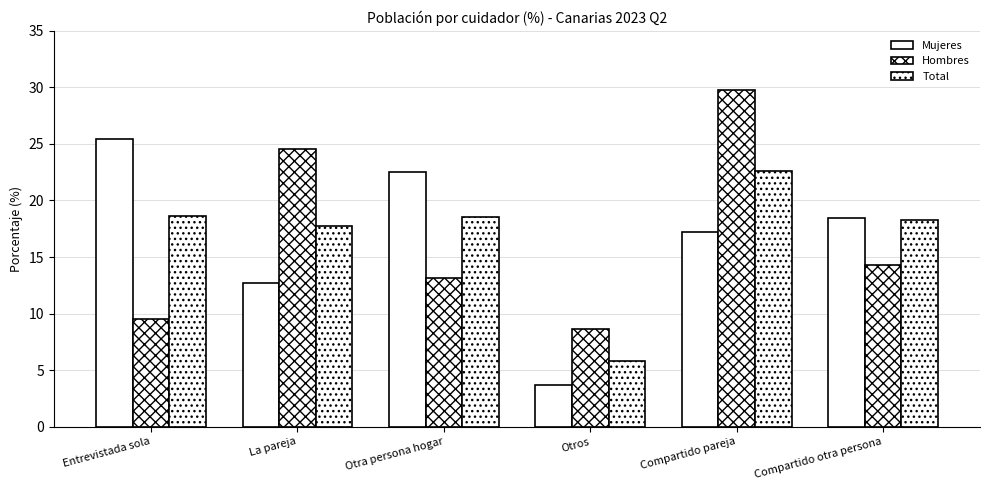

List the labels in order of Mujeres value, smallest first.

Otros, La pareja, Compartido pareja, Compartido otra persona, Otra persona hogar, Entrevistada sola